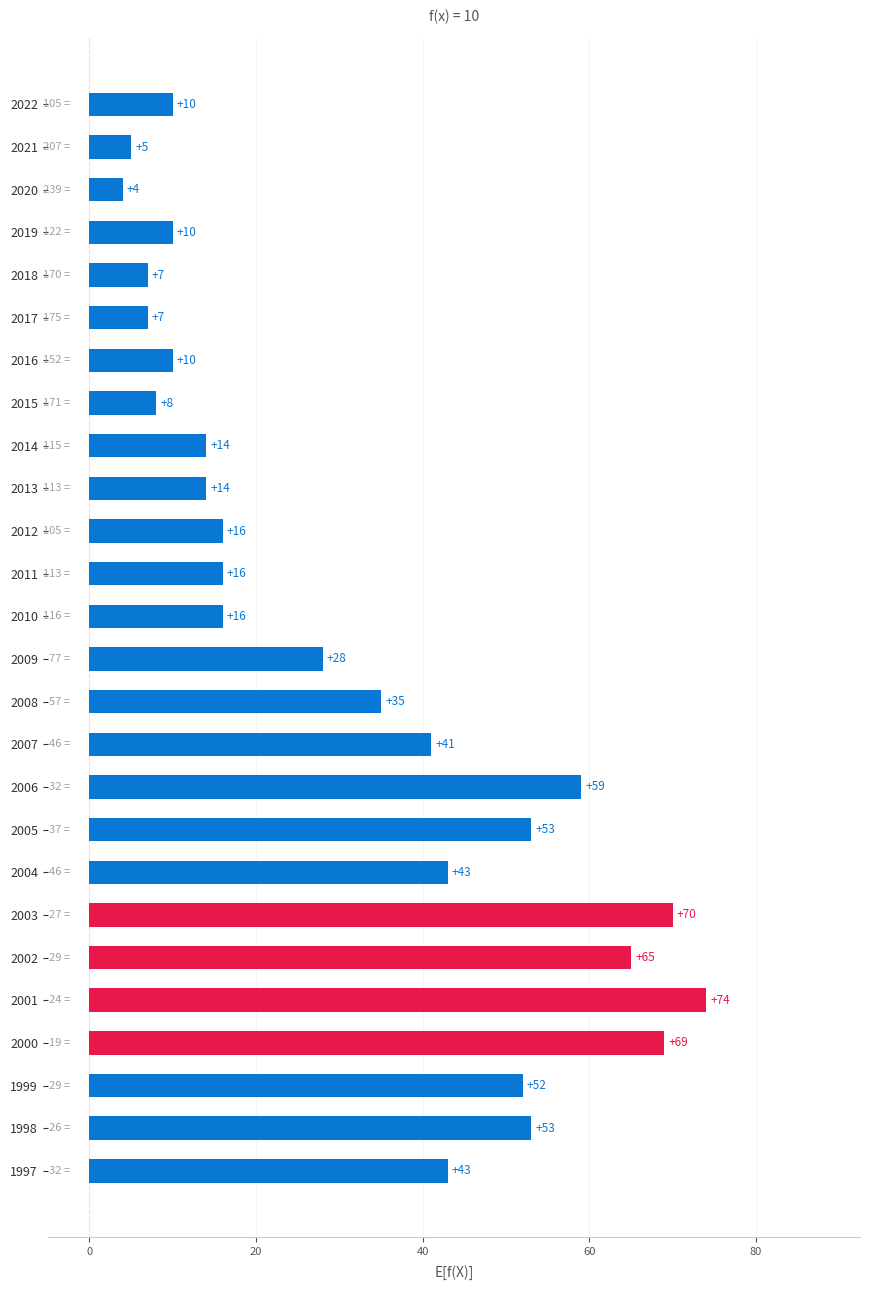

Reading top to bottom, extract all data points from this chart.

2022=10	2021=5	2020=4	2019=10	2018=7	2017=7	2016=10	2015=8	2014=14	2013=14	2012=16	2011=16	2010=16	2009=28	2008=35	2007=41	2006=59	2005=53	2004=43	2003=70	2002=65	2001=74	2000=69	1999=52	1998=53	1997=43